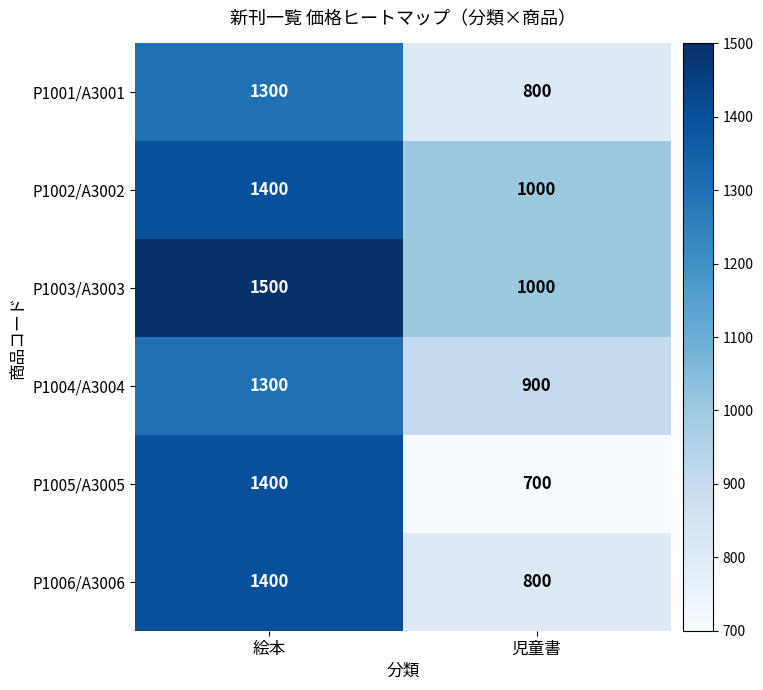

True or false: P1003/A3003 has a value of 1500 at 絵本.

True